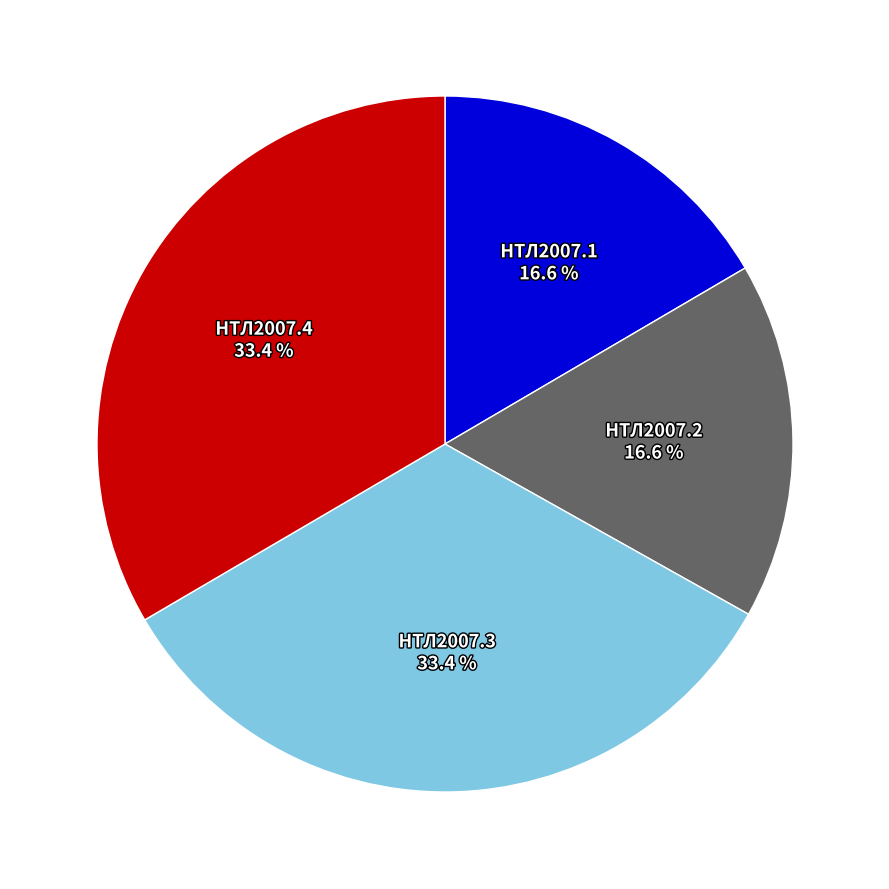

Is it true that НТЛ2007.4 is 46% of the pie?

False